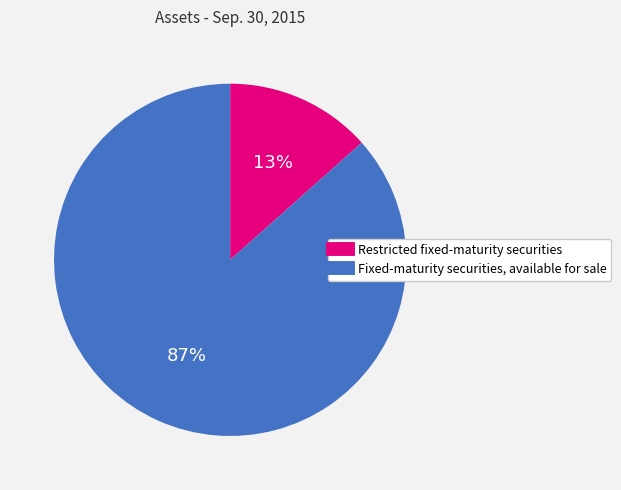

To the nearest percent, what percentage of the pie is Fixed-maturity securities, available for sale?

87%